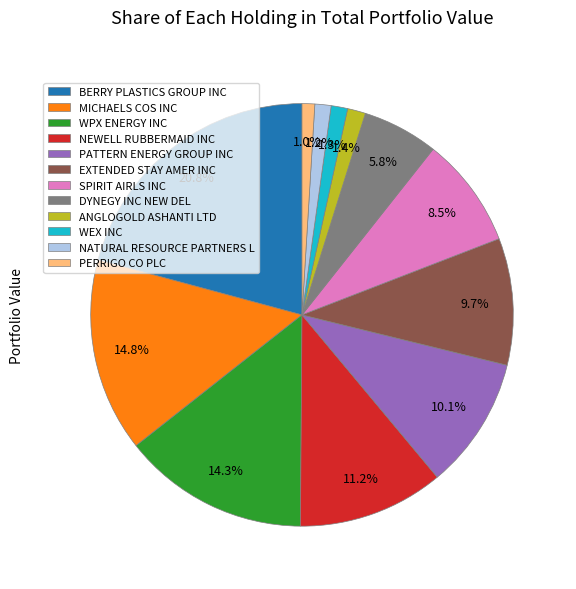

How much of the chart is everything except PATTERN ENERGY GROUP INC?

89.9%